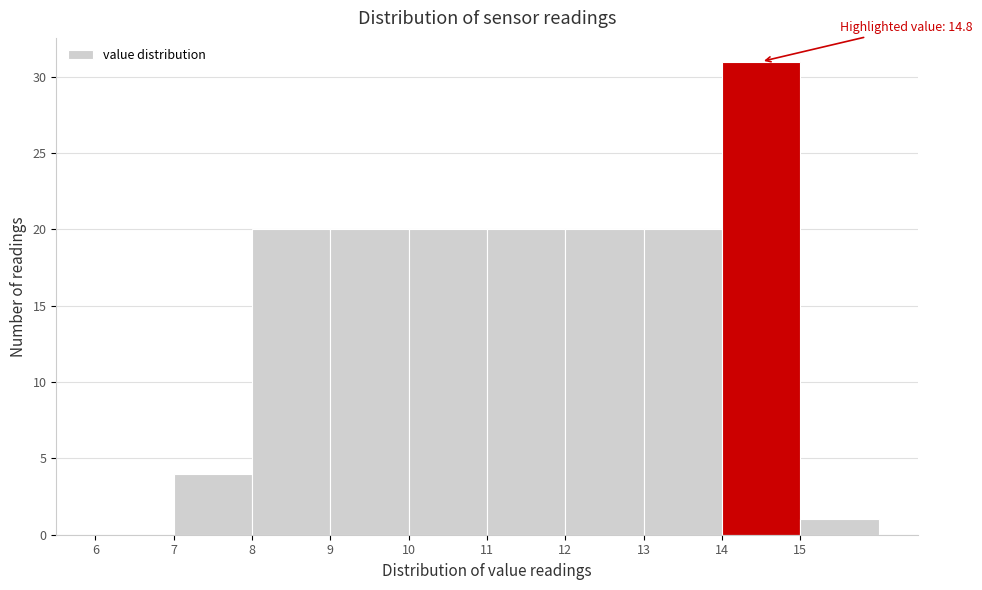

Over which range of the x-axis is the bar tallest?

14 to 15